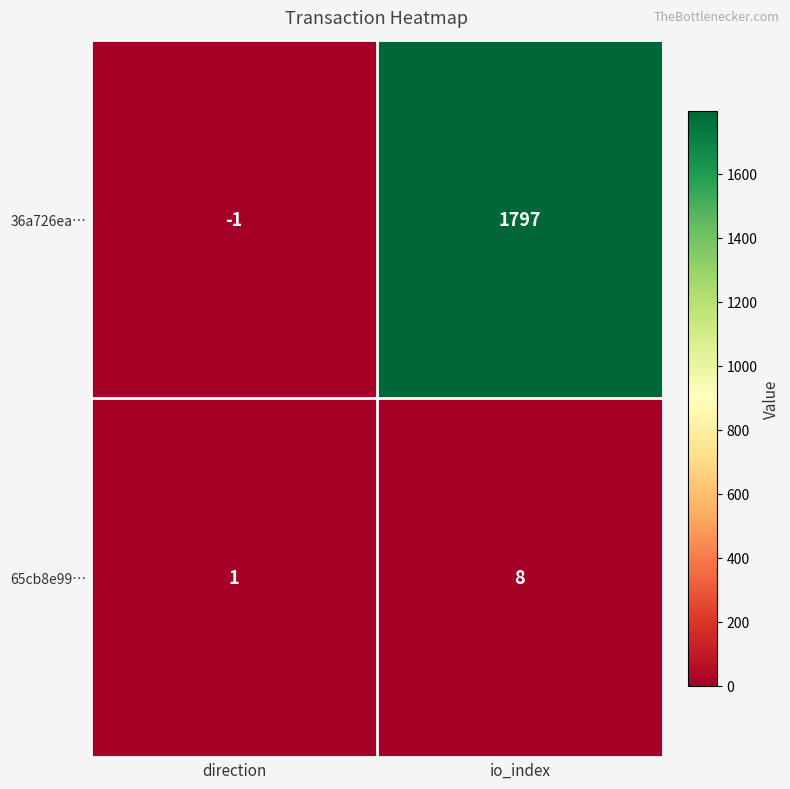

List the series in order of their peak value, highest first.

36a726ea…, 65cb8e99…